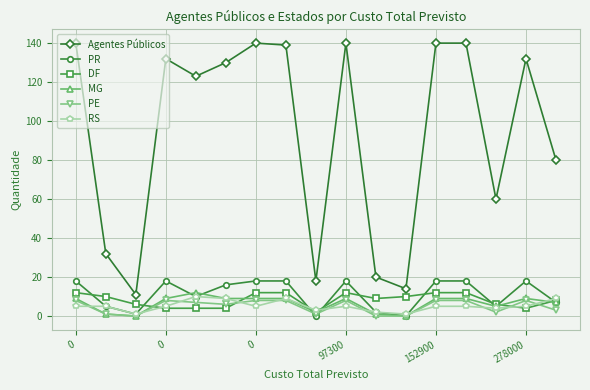

What is the greatest value displayed?

140